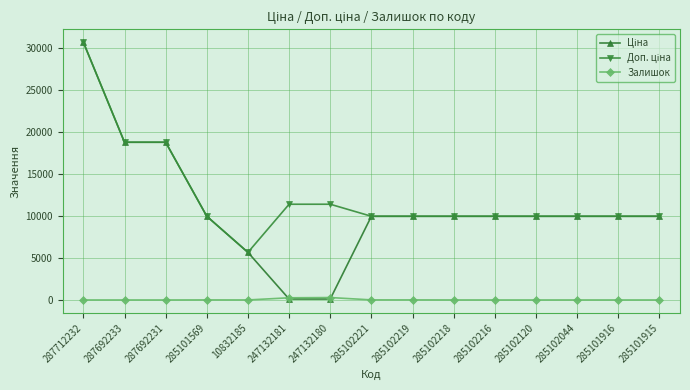

At which category is the sum across all series the highest?

287712232